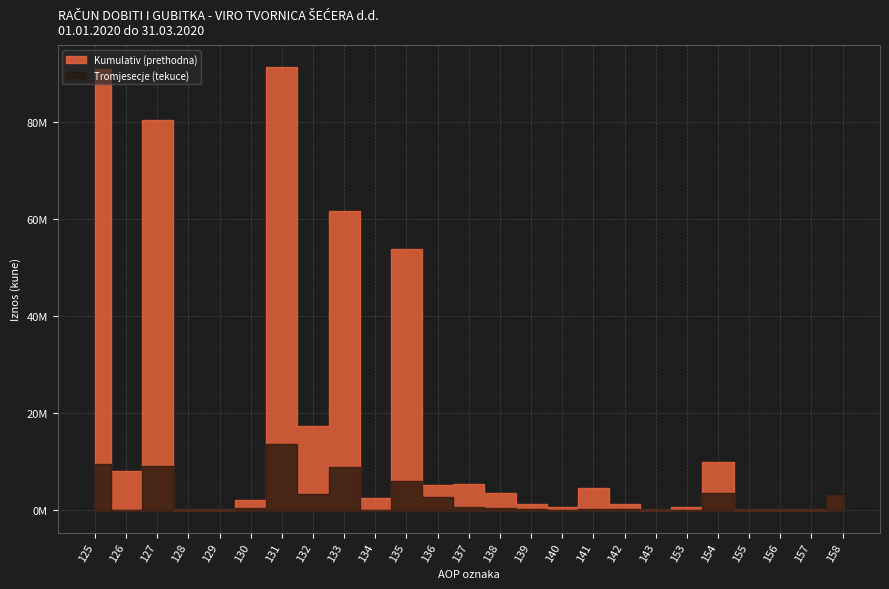

True or false: Kumulativ (prethodna) has more than 1 points higher than both neighbors.

True